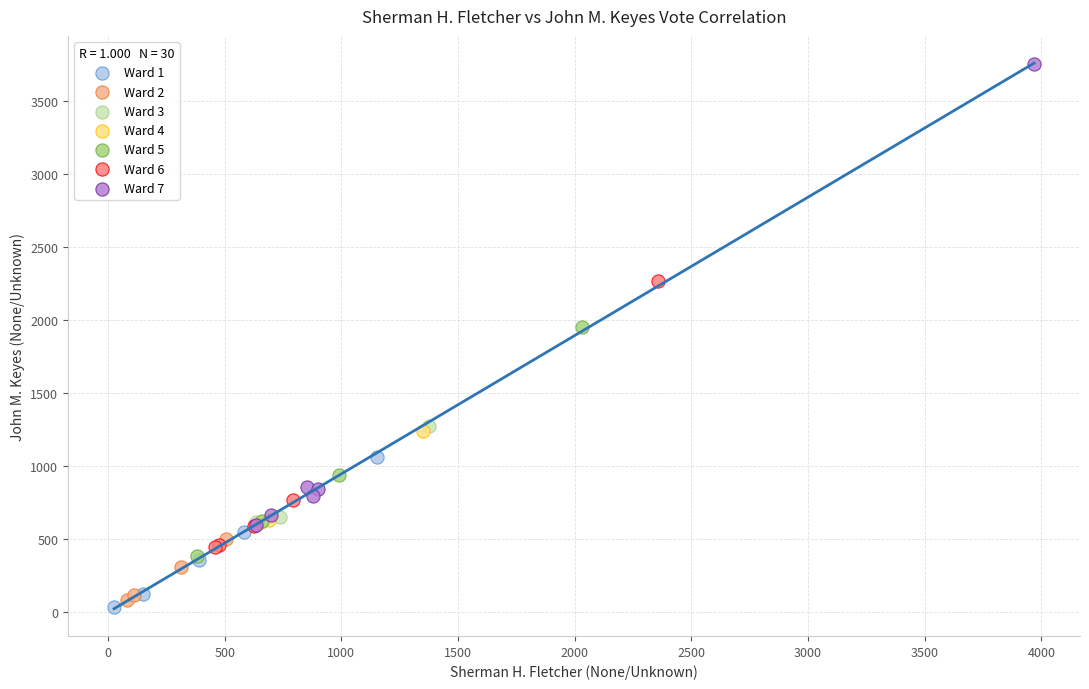

Which series has the widest spread of Y values?

Ward 7